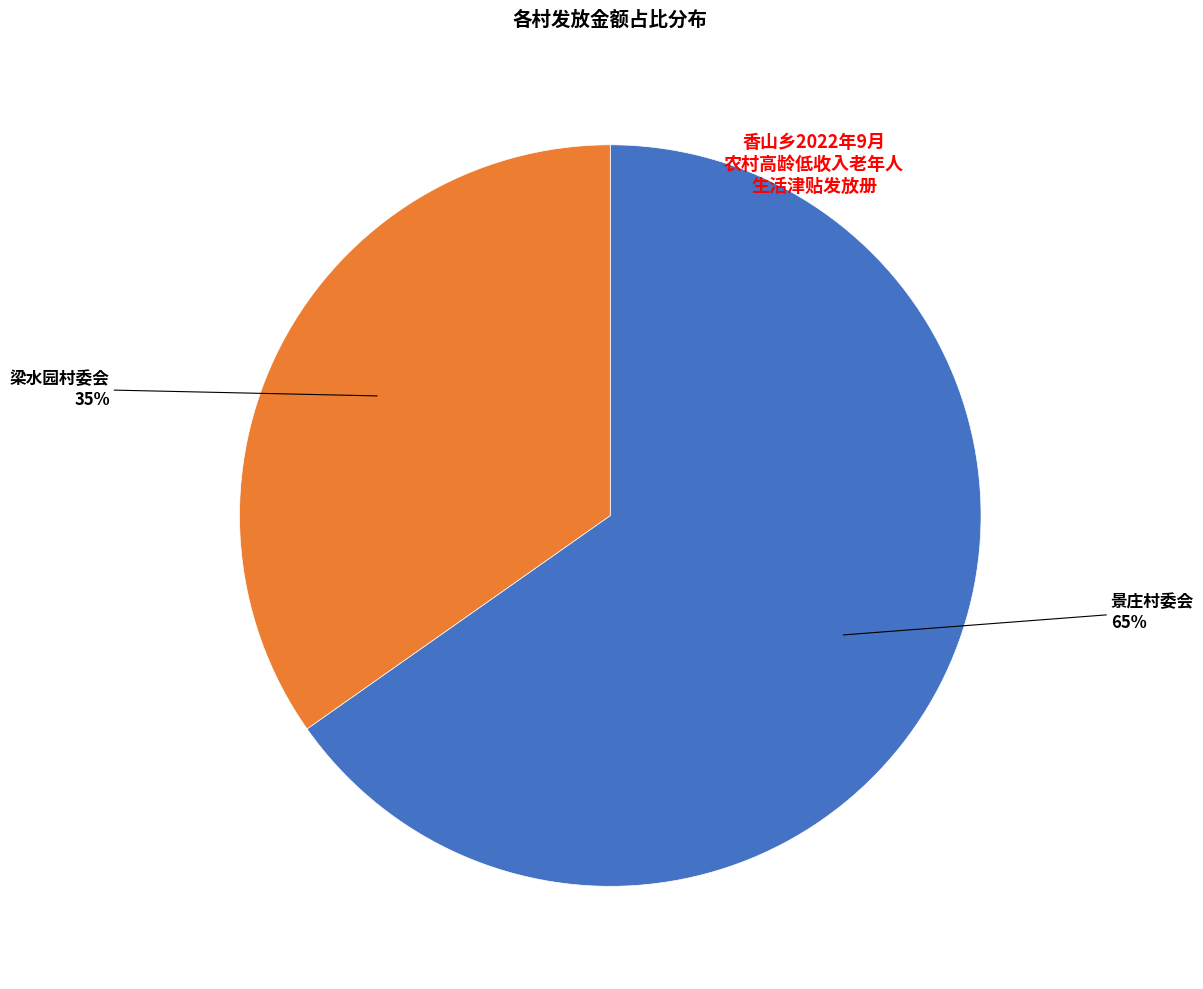

Is there a majority slice in this chart?

Yes